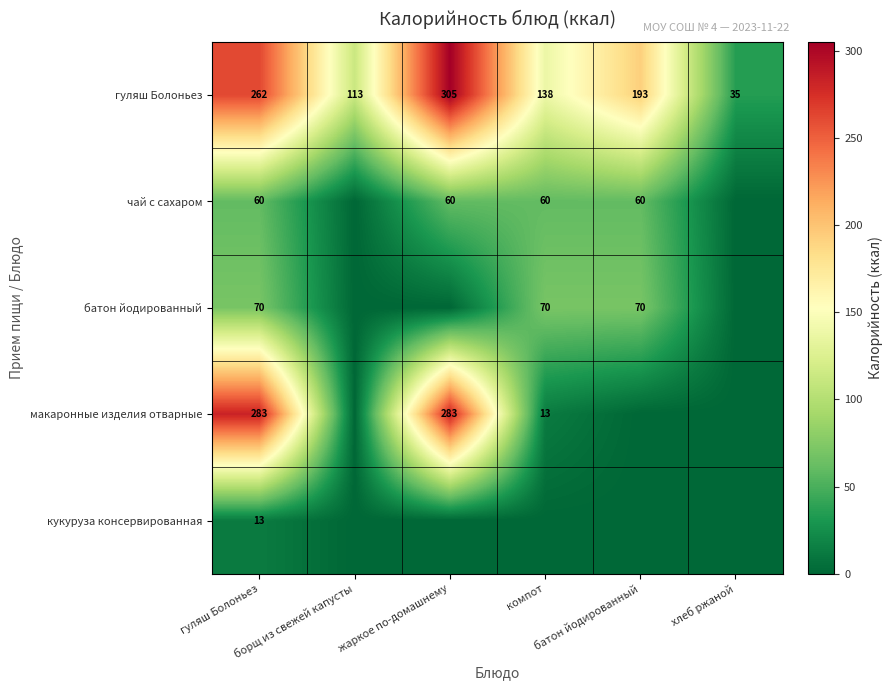

List the series in order of their peak value, lowest first.

кукуруза консервированная, чай с сахаром, батон йодированный, макаронные изделия отварные, гуляш Болоньез